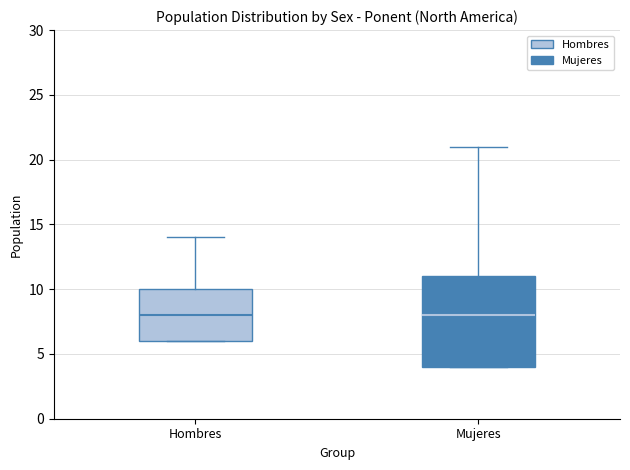

Comparing the boxes themselves (not the whiskers), which one is the tallest?

Mujeres